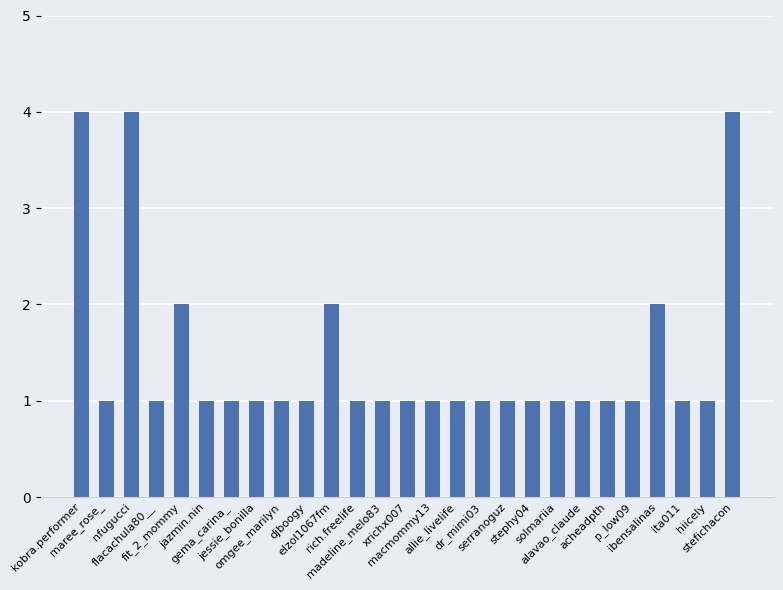

Approximately how many times larger is the value at stefichacon compared to solmariia?

4.0